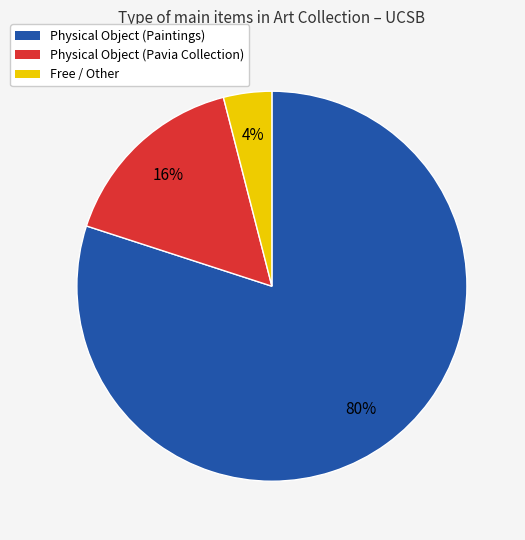

To the nearest percent, what is the average slice percentage?

33%